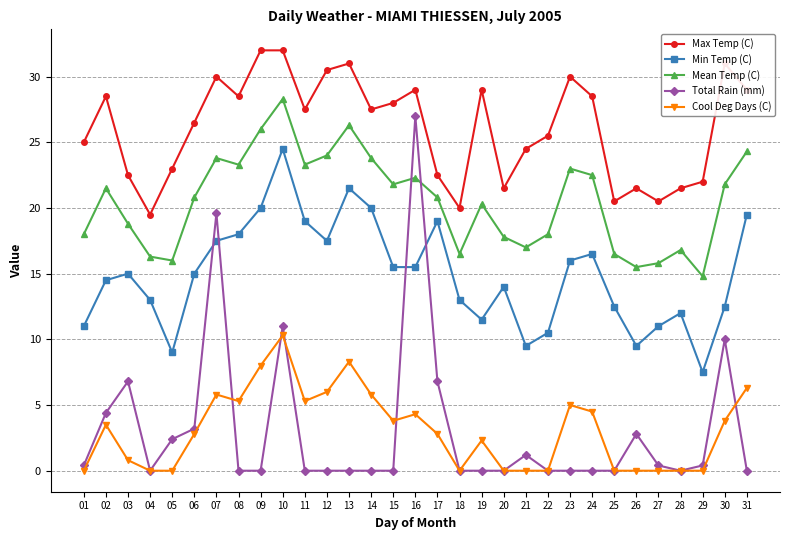

What is the maximum value shown in the chart?

32.0